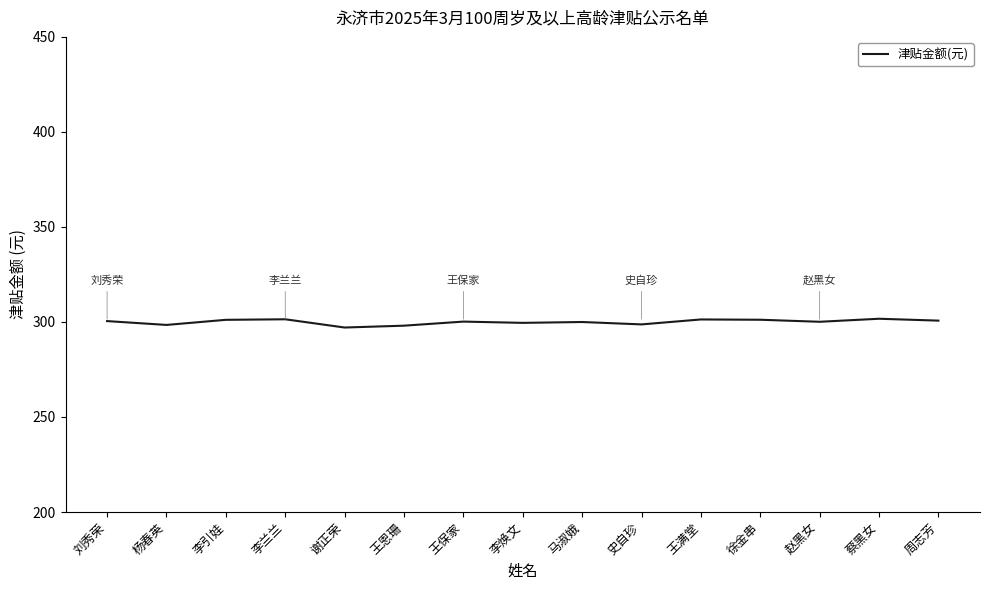

How many lines are shown in the chart?

1